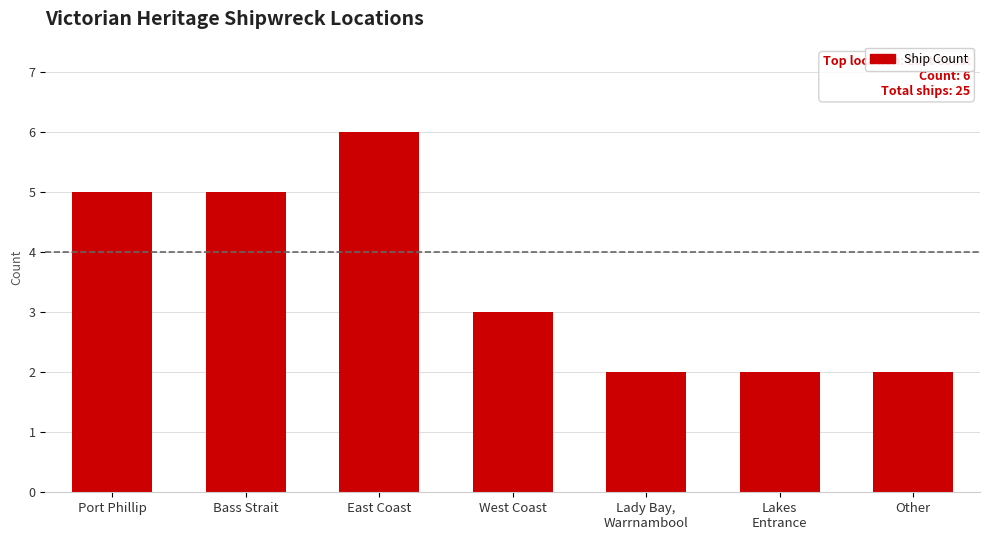

Which label corresponds to the largest value in the chart?

East Coast